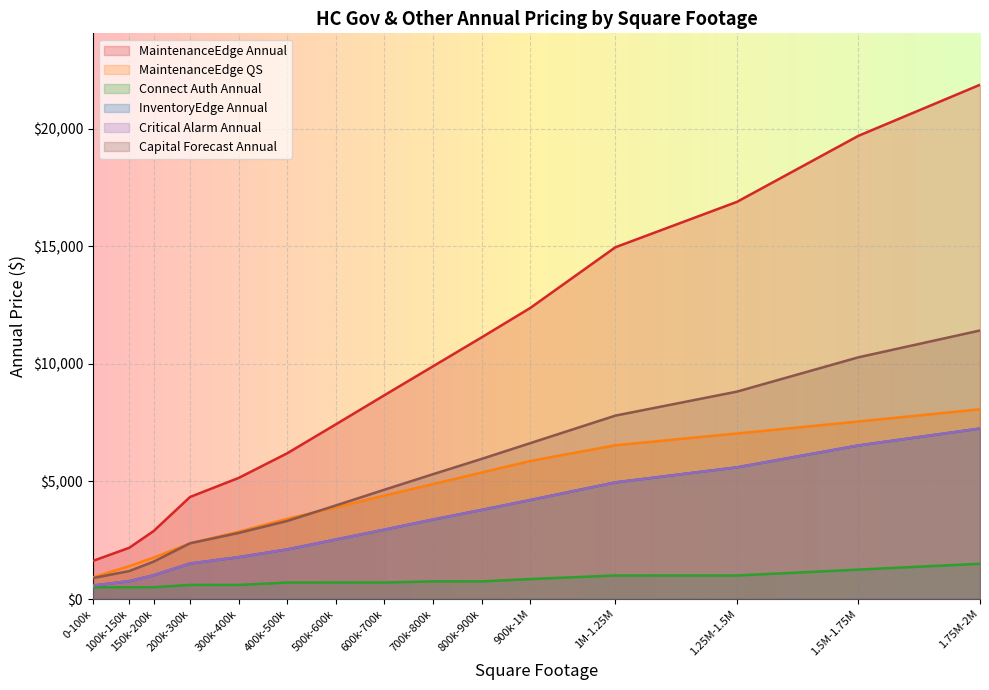

Reading left to right, extract all data points from this chart.

MaintenanceEdge Annual: 1620	2180	2890	4340	5150	6200	7430	8670	9900	11130	12380	14960	16890	19700	21870
MaintenanceEdge QS: 920	1400	1760	2370	2860	3410	3900	4400	4890	5380	5870	6540	7040	7550	8070
Connect Auth Annual: 500	500	500	600	600	700	700	700	750	750	850	1000	1000	1250	1500
InventoryEdge Annual: 570	760	1010	1510	1780	2110	2530	2950	3380	3790	4210	4960	5600	6530	7250
Critical Alarm Annual: 570	760	1010	1510	1780	2110	2530	2950	3380	3790	4210	4960	5600	6530	7250
Capital Forecast Annual: 890	1190	1590	2370	2810	3320	3980	4650	5310	5960	6630	7800	8820	10280	11420